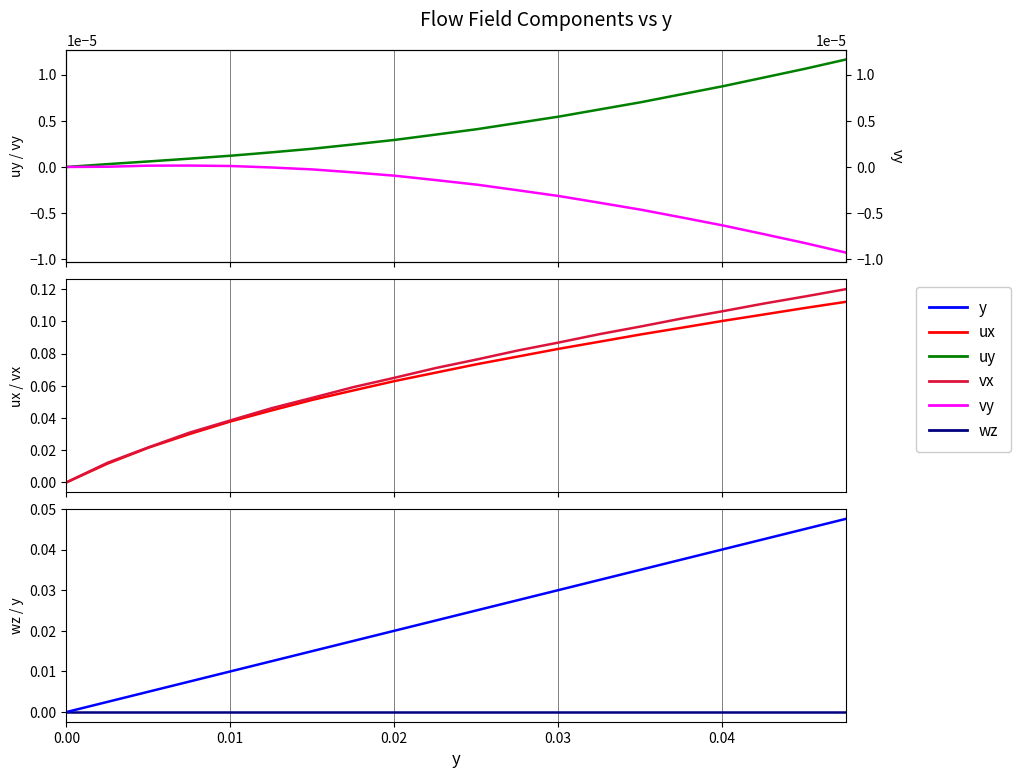

Which series has the largest range (max minus min)?

vx